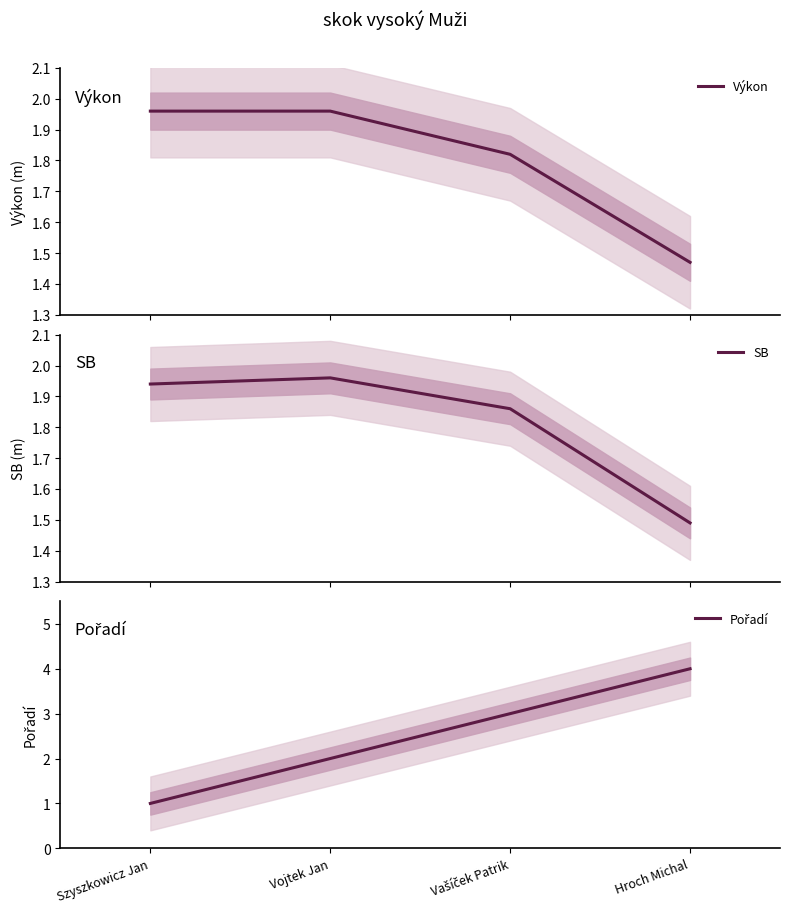

At which label does Výkon reach its peak?

Szyszkowicz Jan